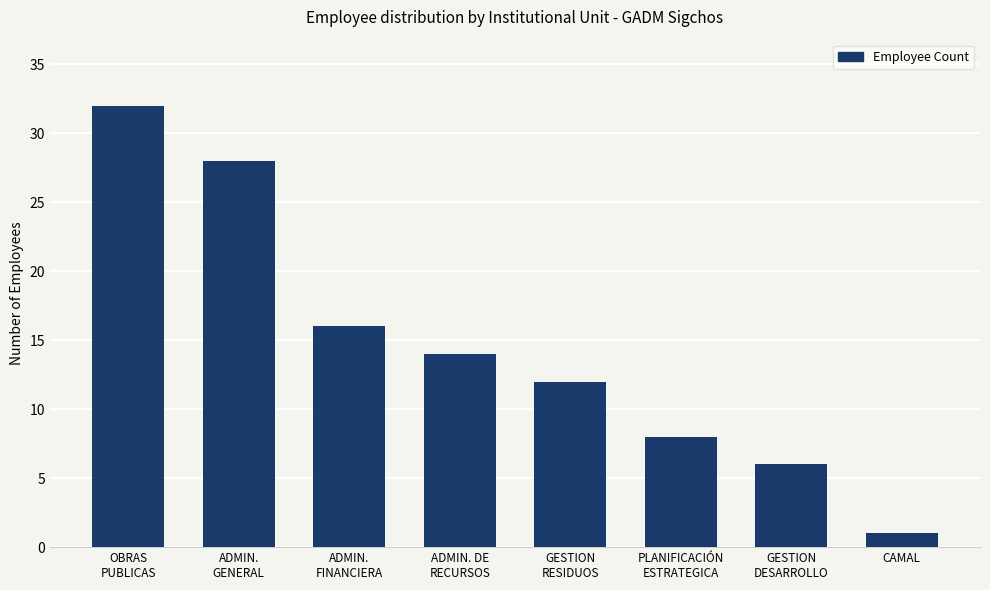

Which label corresponds to the largest value in the chart?

OBRAS
PUBLICAS